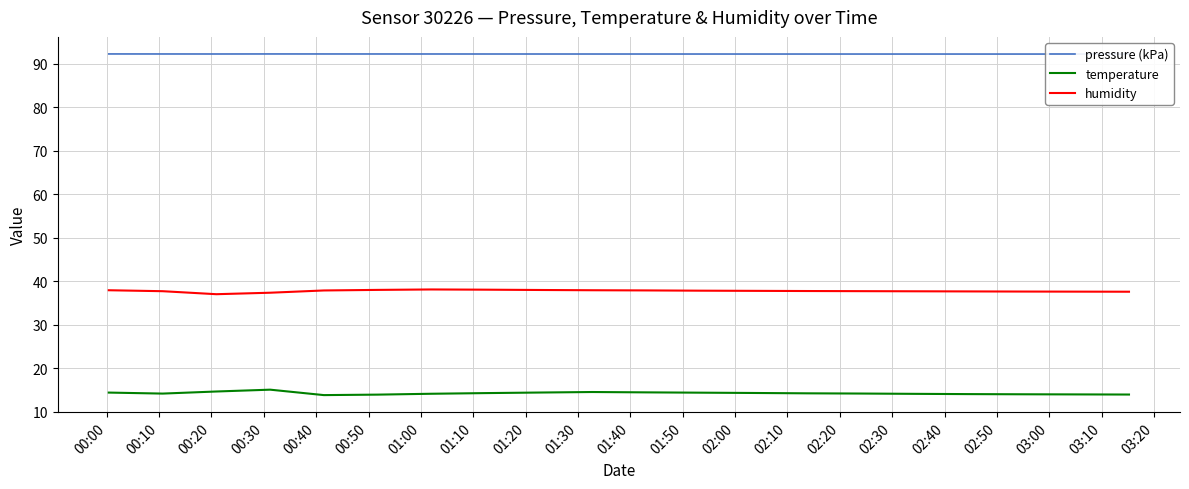

True or false: temperature and humidity intersect in this chart.

False